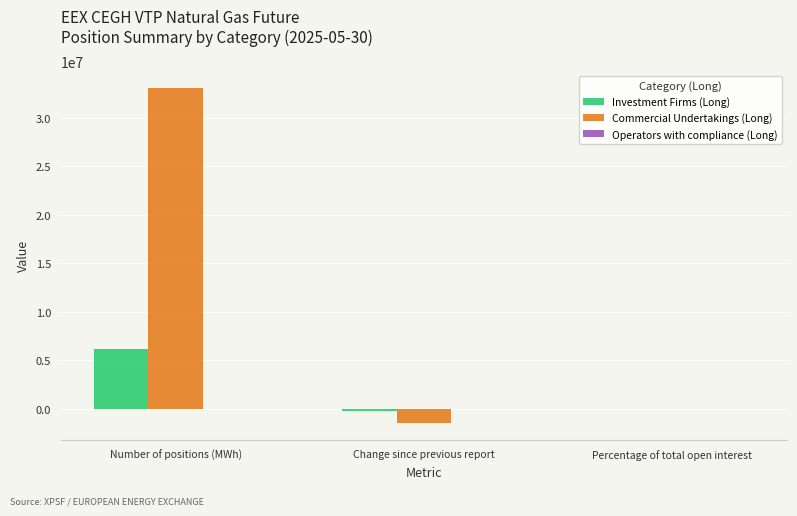

The value of Investment Firms (Long) at Number of positions (MWh) is 6175296.0. True or false?

True